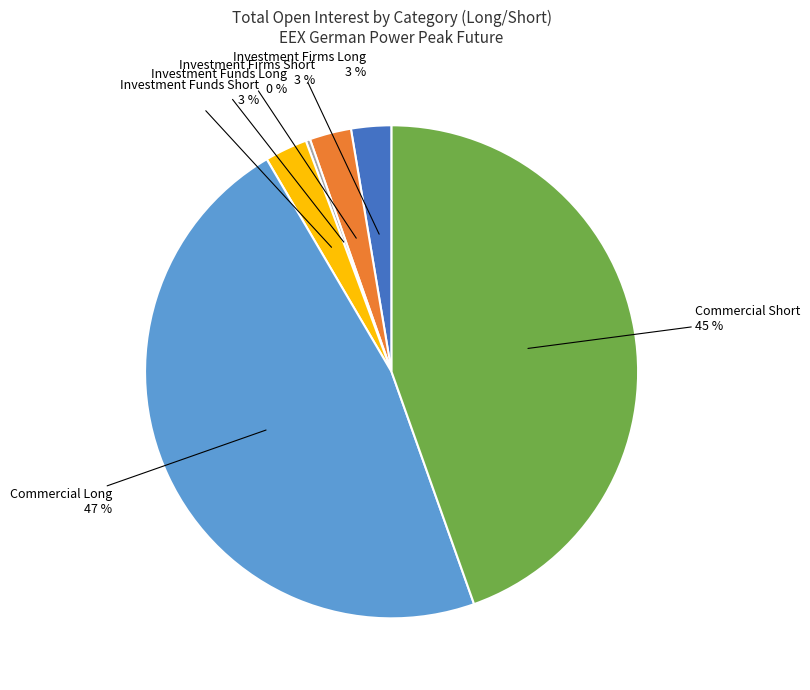

How many segments does this pie chart have?

6